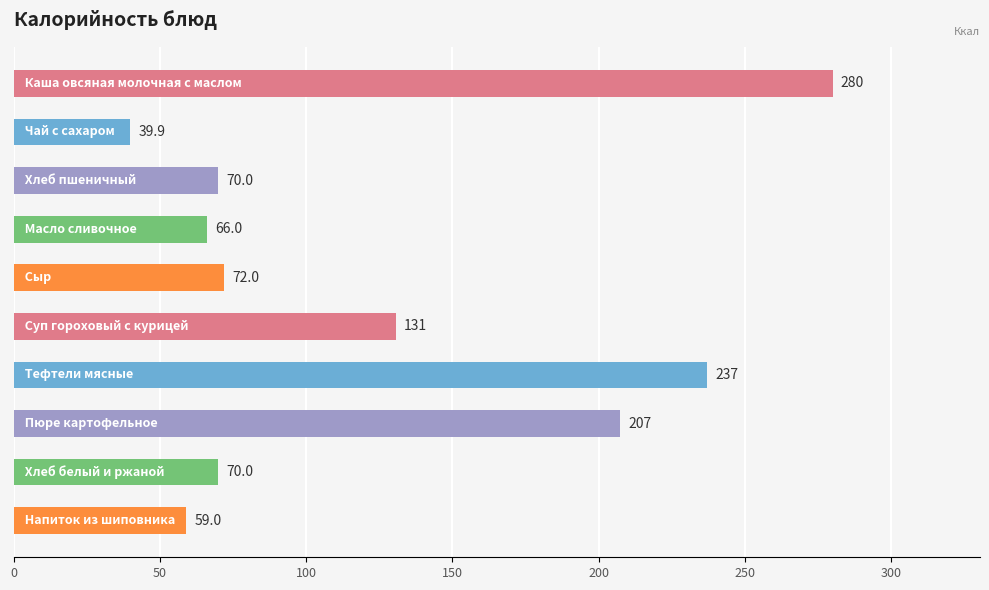

What is the difference between the maximum and minimum values?

240.1